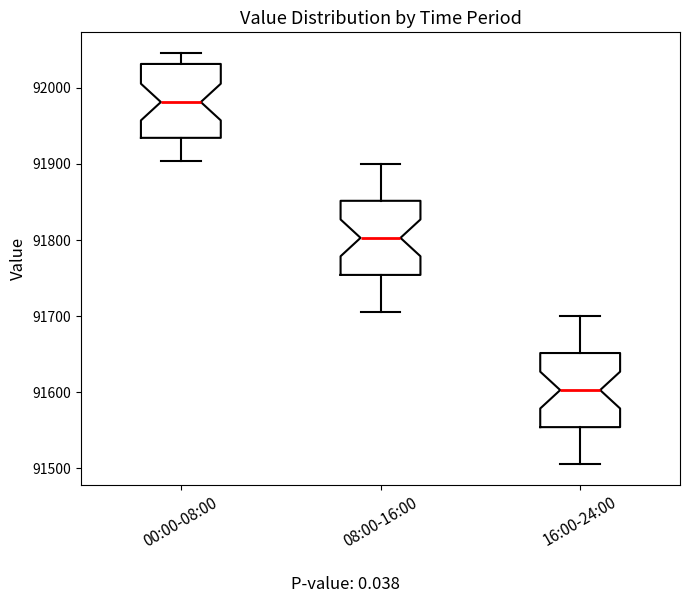

Where does the median line of the box for 08:00-16:00 sit on the y-axis? The values are not printed on the chart, so give them approximately, as read against the axis.

91800